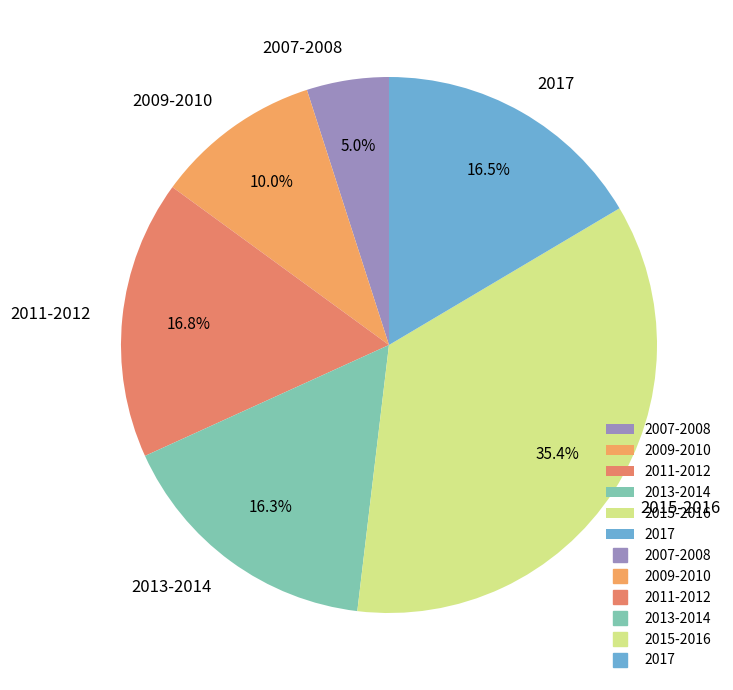

To the nearest percent, what is the average slice percentage?

17%